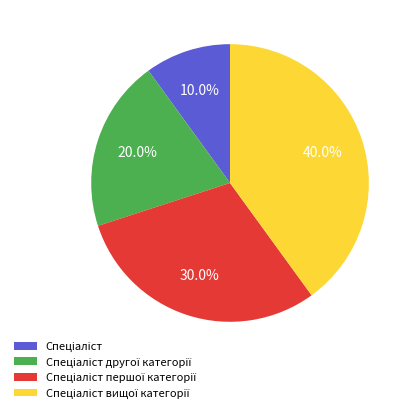

Is there a majority slice in this chart?

No